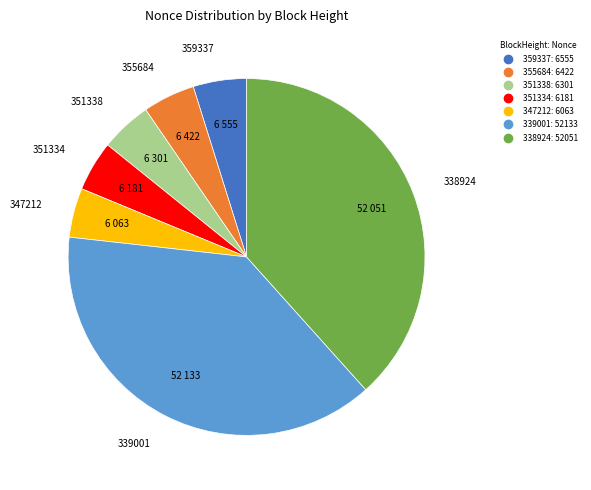

How many slices are in this pie chart?

7